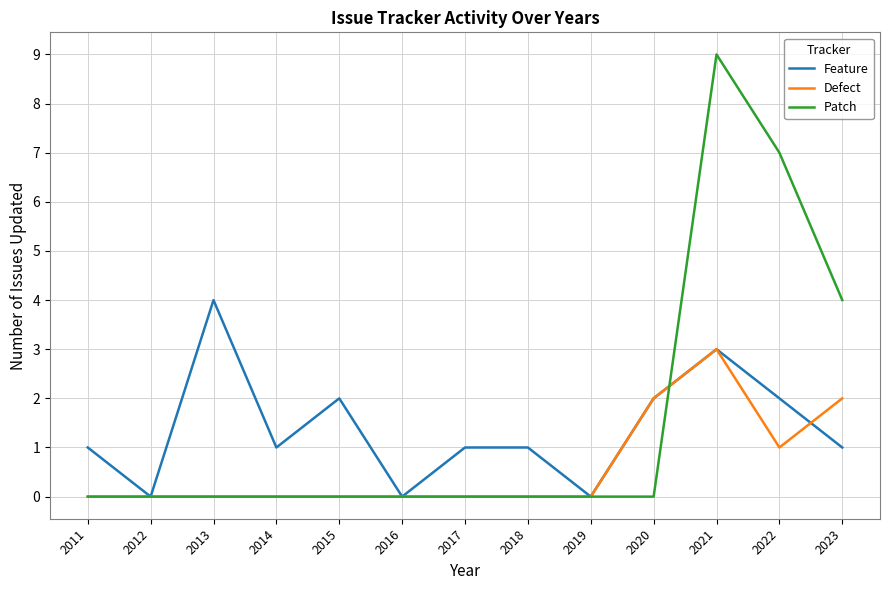

How many lines are shown in the chart?

3